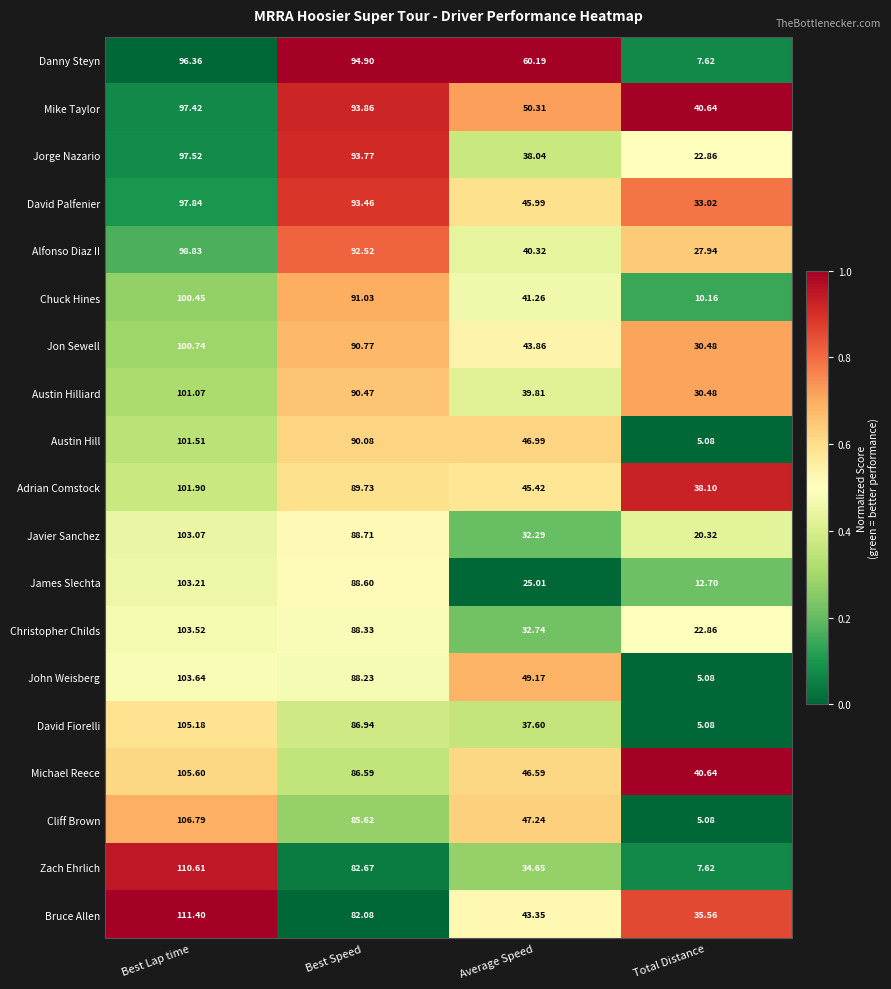

At which category does the chart reach its minimum across all series?

Total Distance